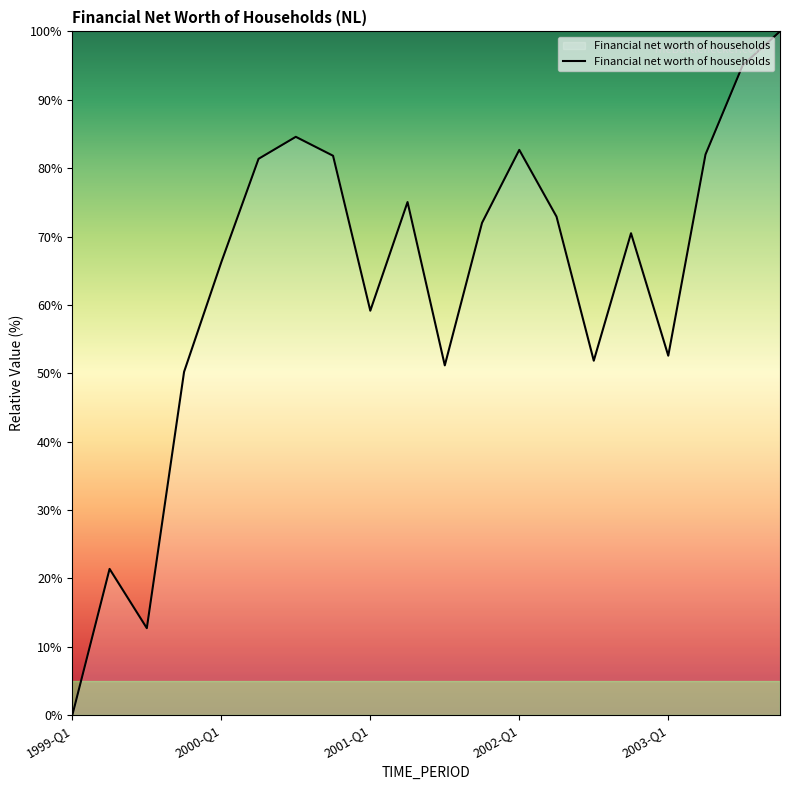

How many positive values are there?

19